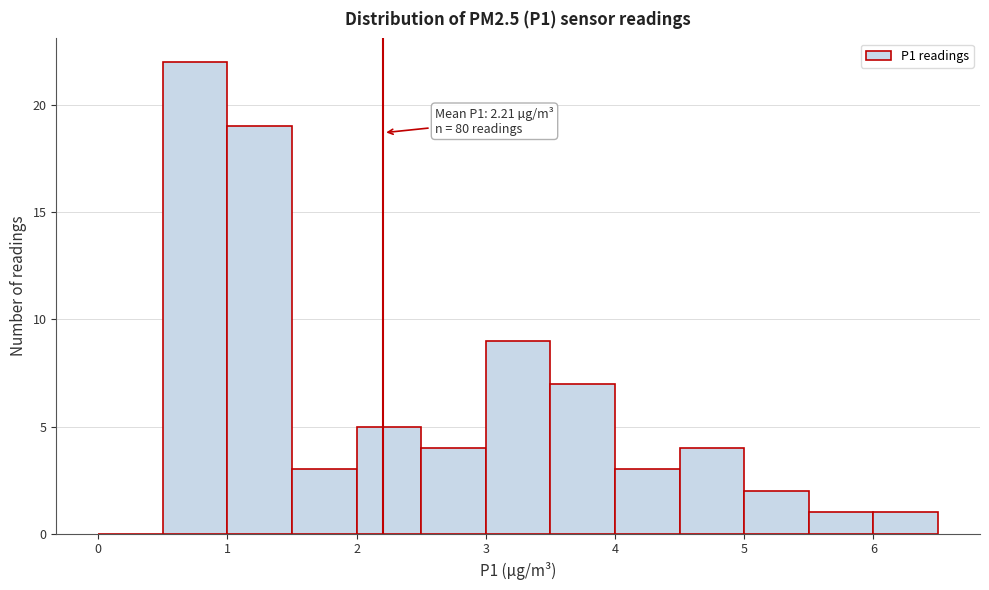

Which range on the x-axis has the tallest bar?

0.5 to 1.0